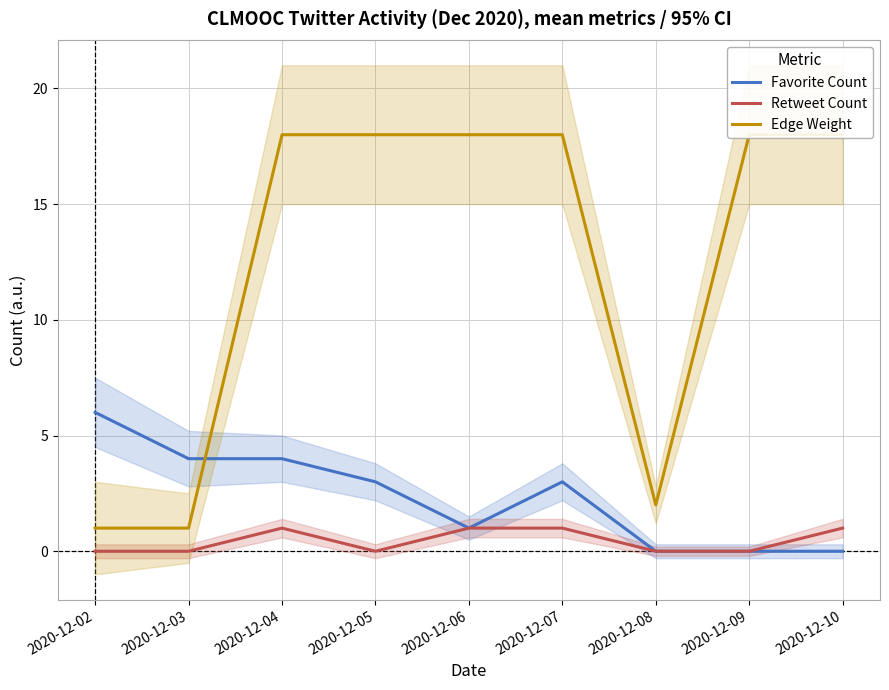

Which category has the highest value in the Favorite Count series?

2020-12-02